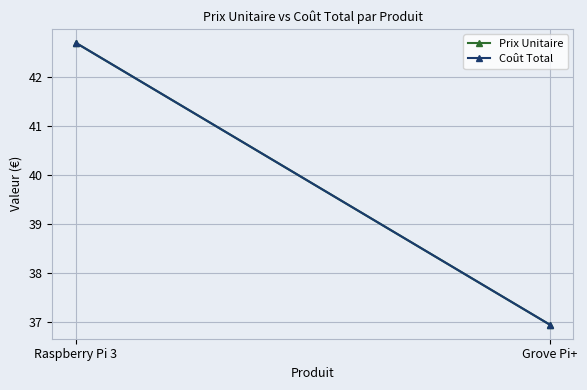

Is this an area chart (filled region under the line)?

No